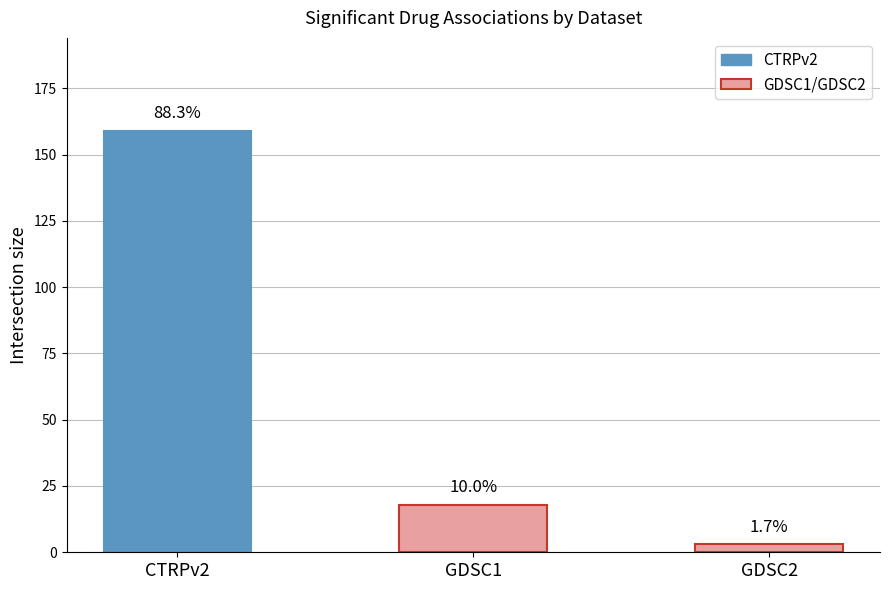

How many bars are there in total?

3